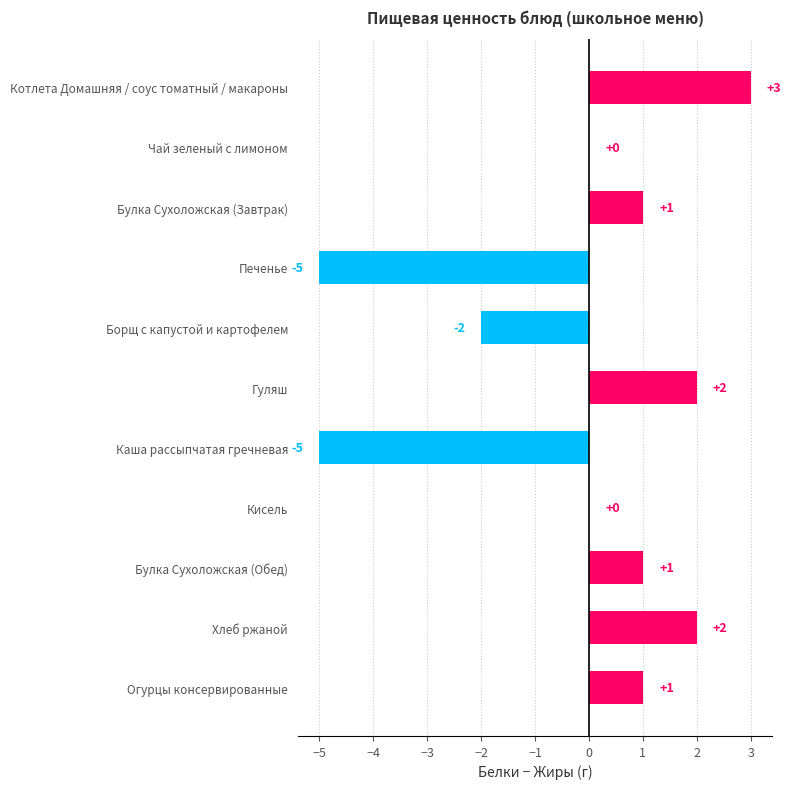

The chart shows a value of -3 at Чай зеленый с лимоном. True or false?

False